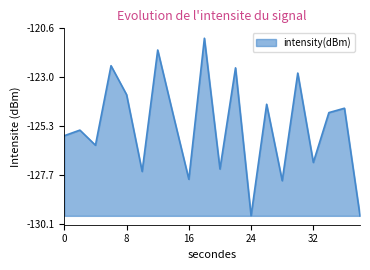

What is the difference between the second highest and second lowest values?

8.0